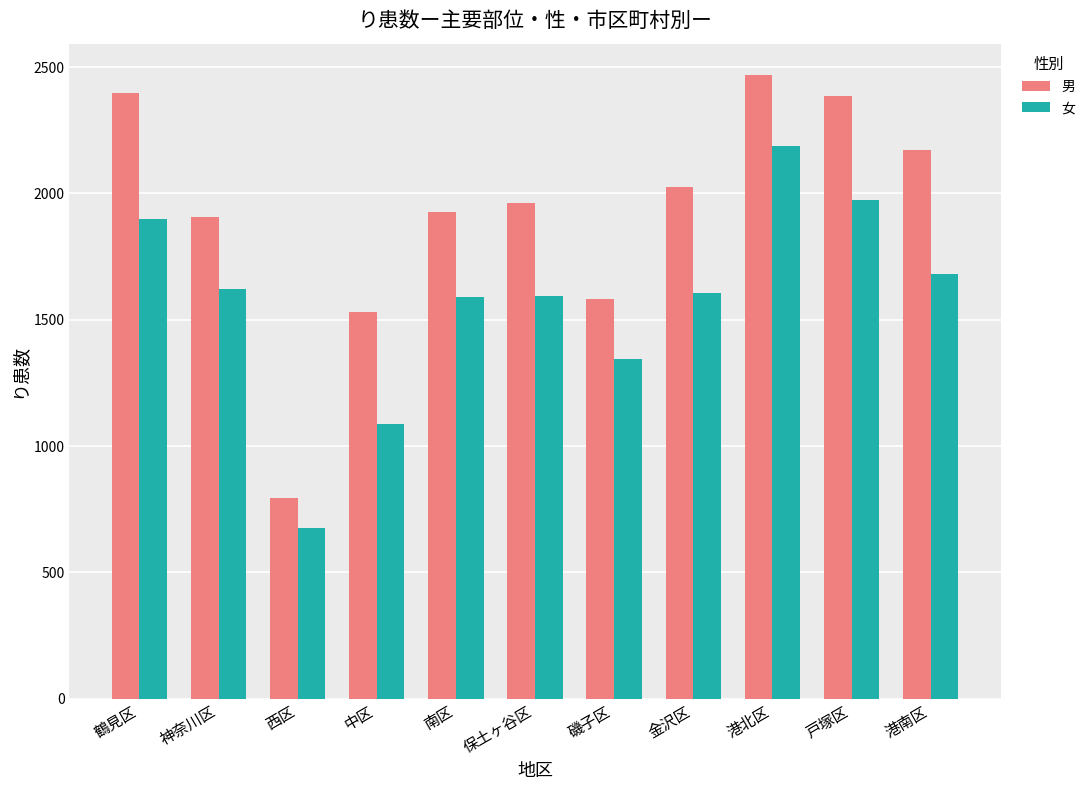

What is the label of the 2nd bar from the left?

神奈川区